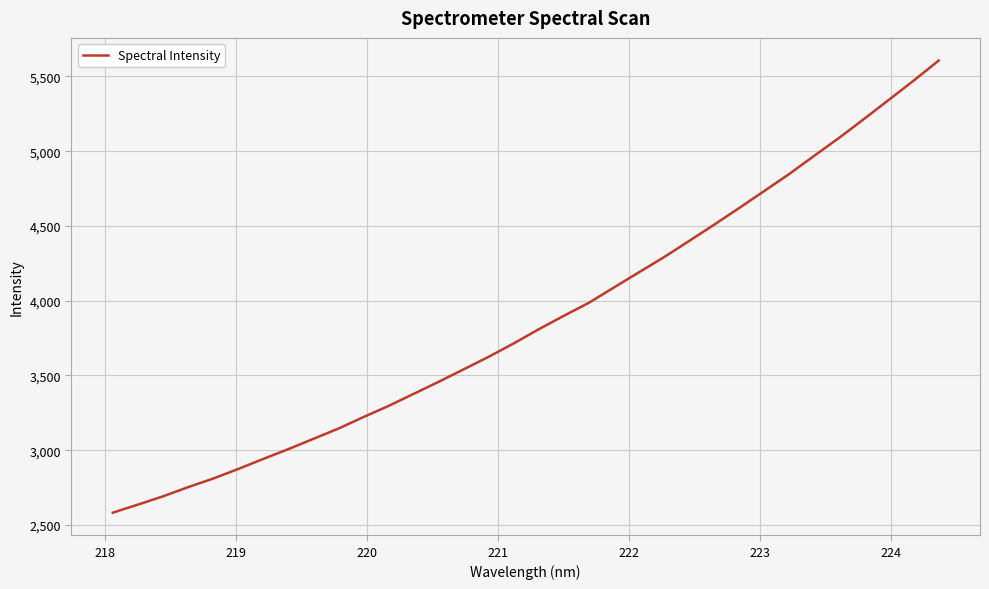

What is the difference between the maximum and minimum values?

3024.4